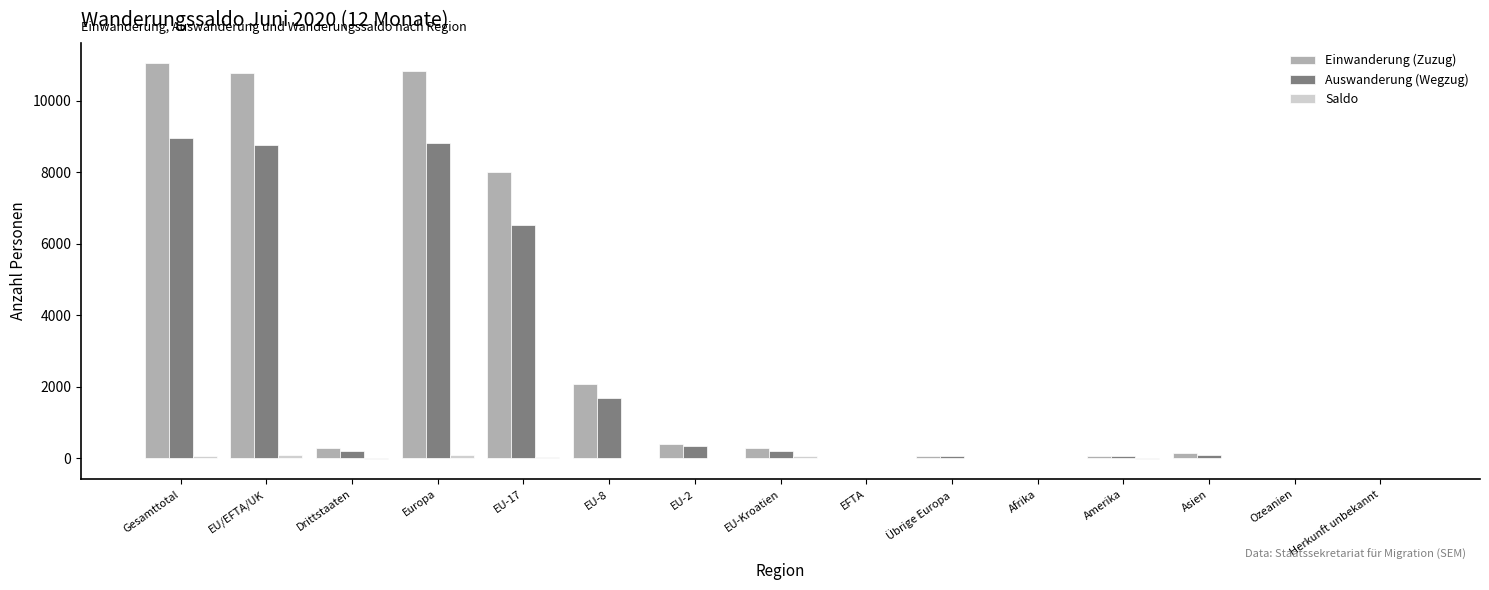

Which series has the largest total across all categories?

Einwanderung (Zuzug)